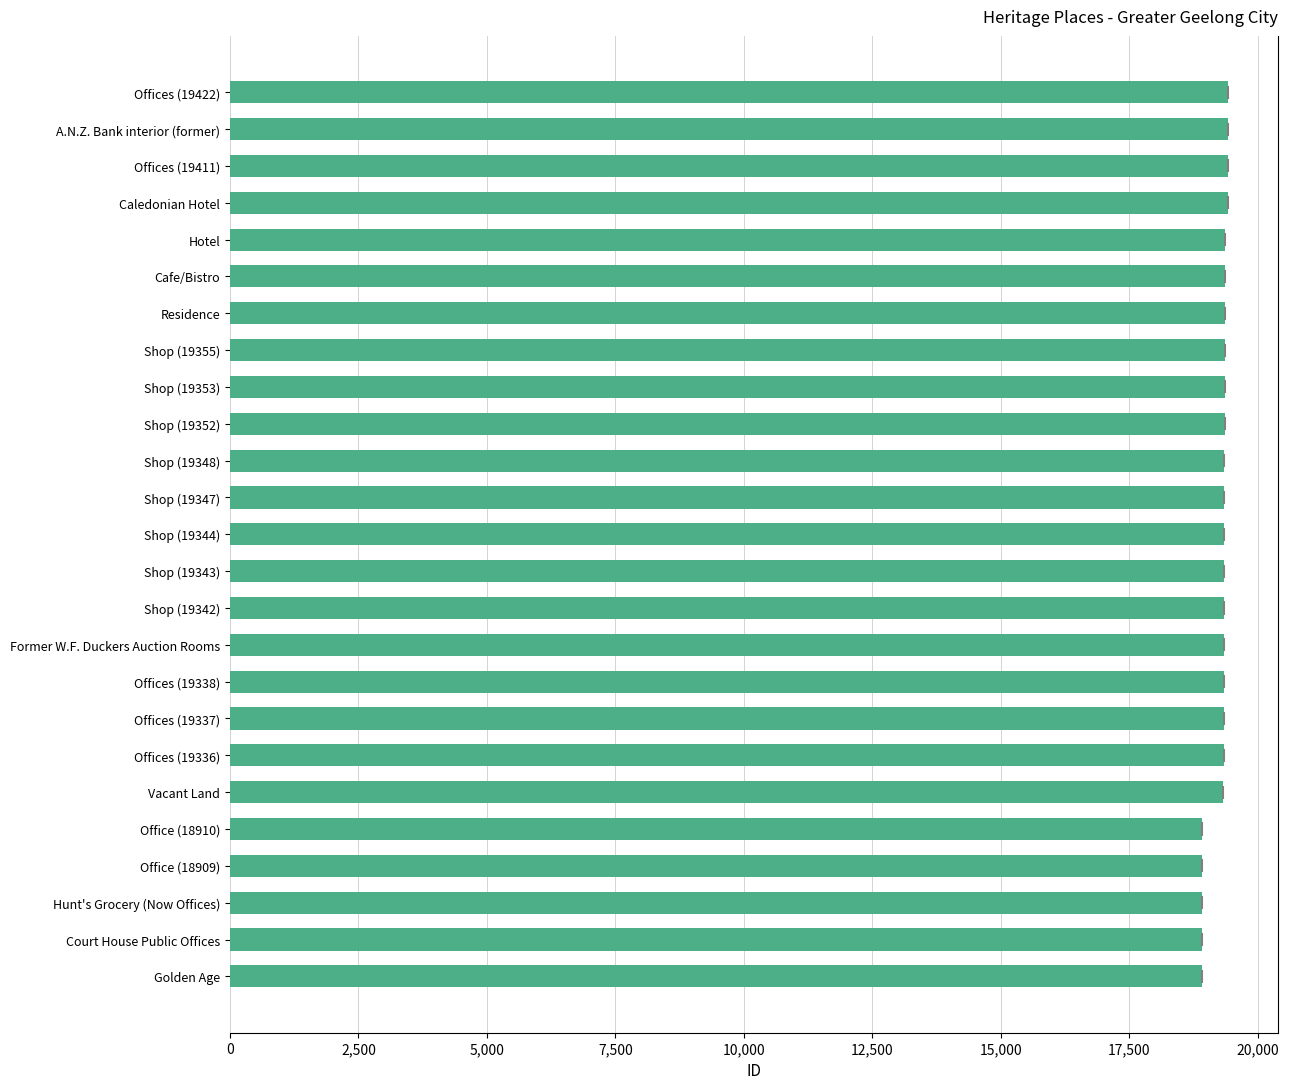

What is the change in value from Golden Age to Shop (19348)?

+445